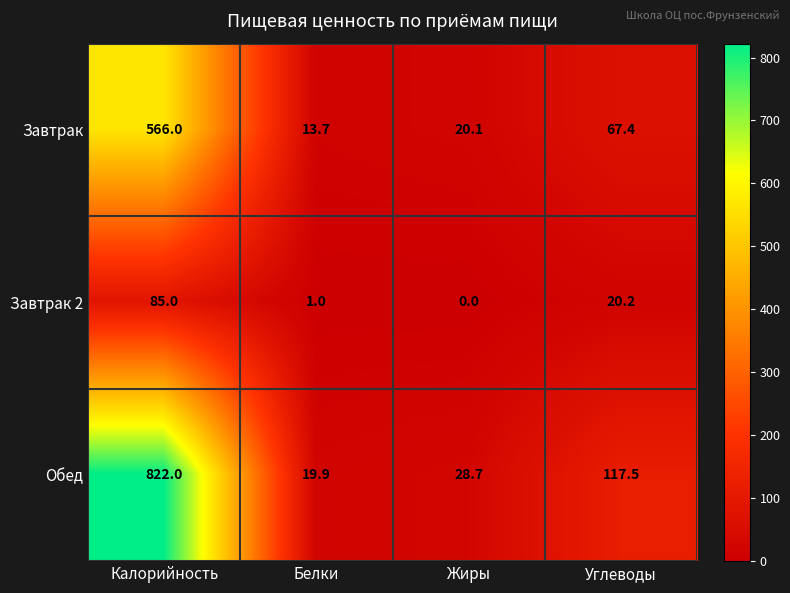

What value does the Завтрак 2 series have at Калорийность?

85.0